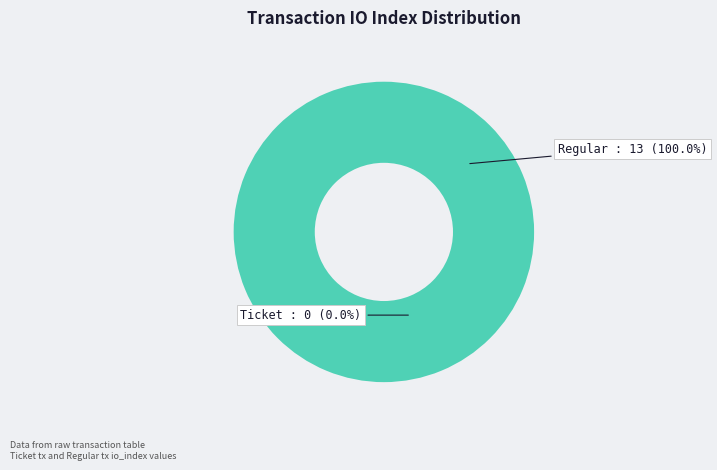

Combined, do Ticket and Regular account for over 50%?

Yes